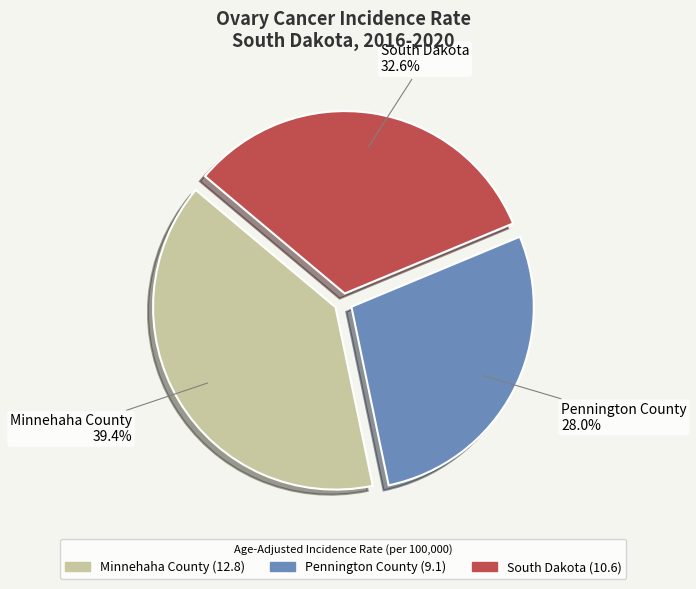

Is Pennington County the majority of the pie?

No